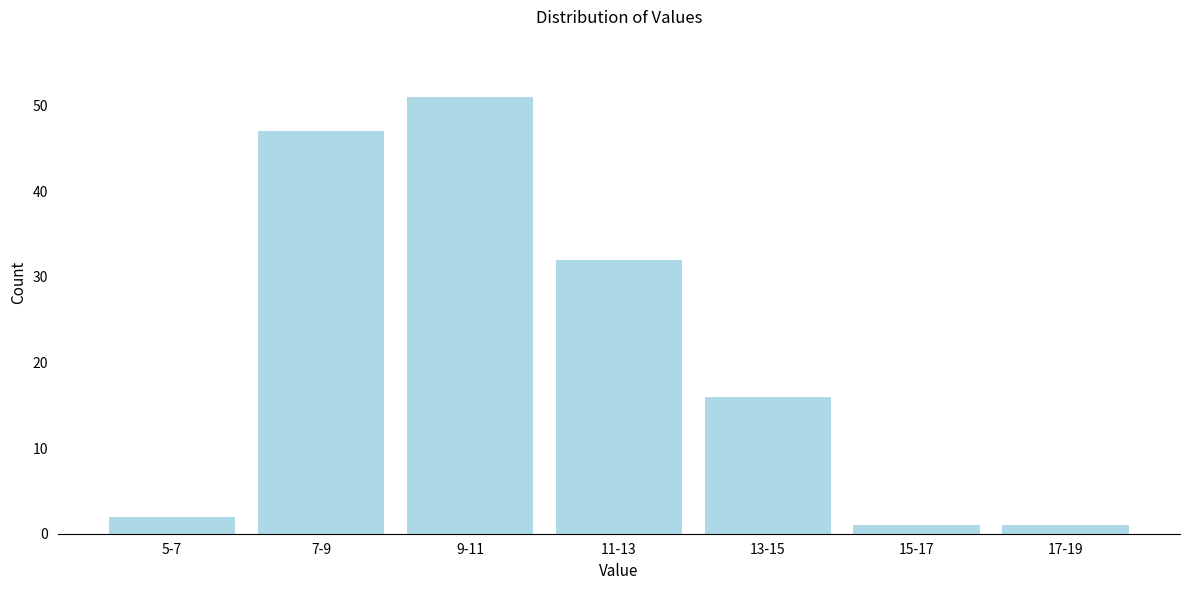

Reading left to right, transcribe all the data shown in this chart.

2	47	51	32	16	1	1